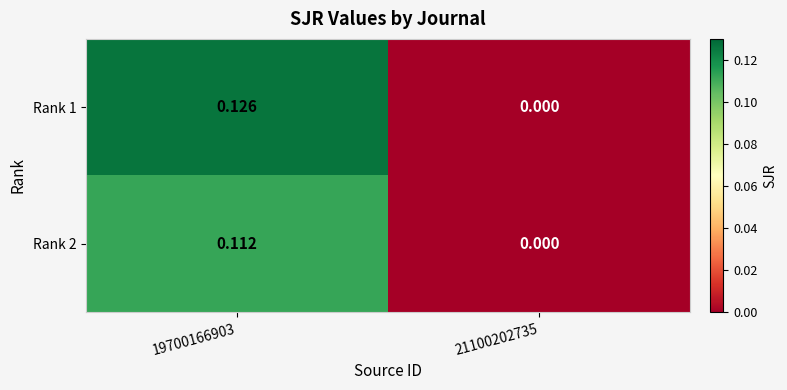

What is the maximum value shown in the chart?

0.1